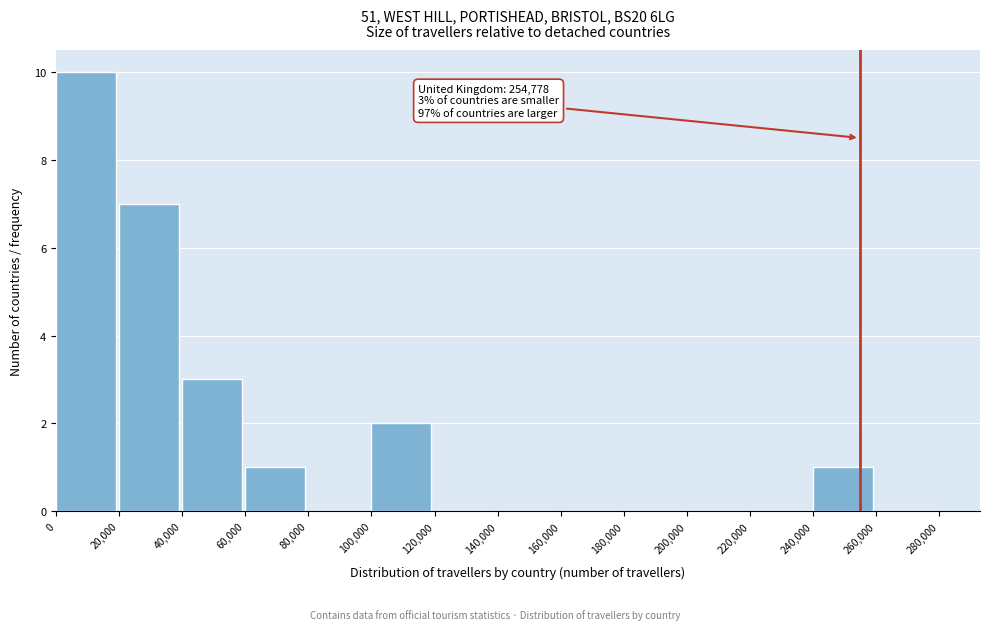

Which range on the x-axis has the tallest bar?

0 to 20,000